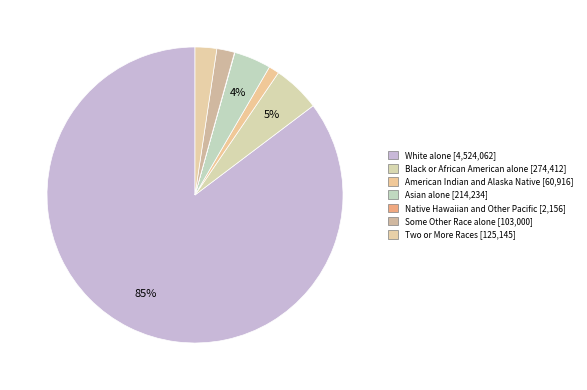

Do Black or African American alone and Native Hawaiian and Other Pacific together represent more than half of the pie?

No